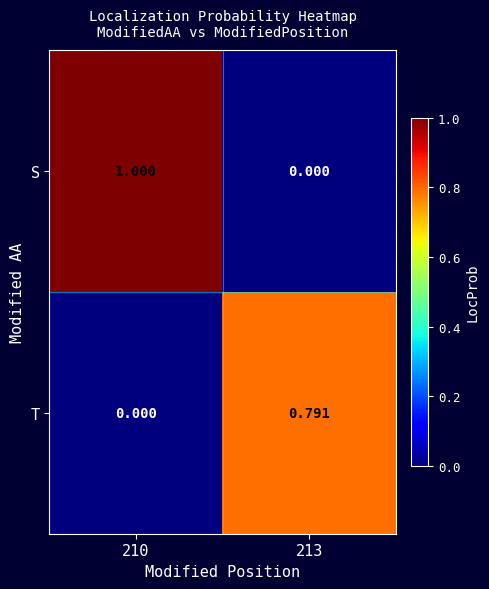

Which series changed the most between 210 and 213?

S